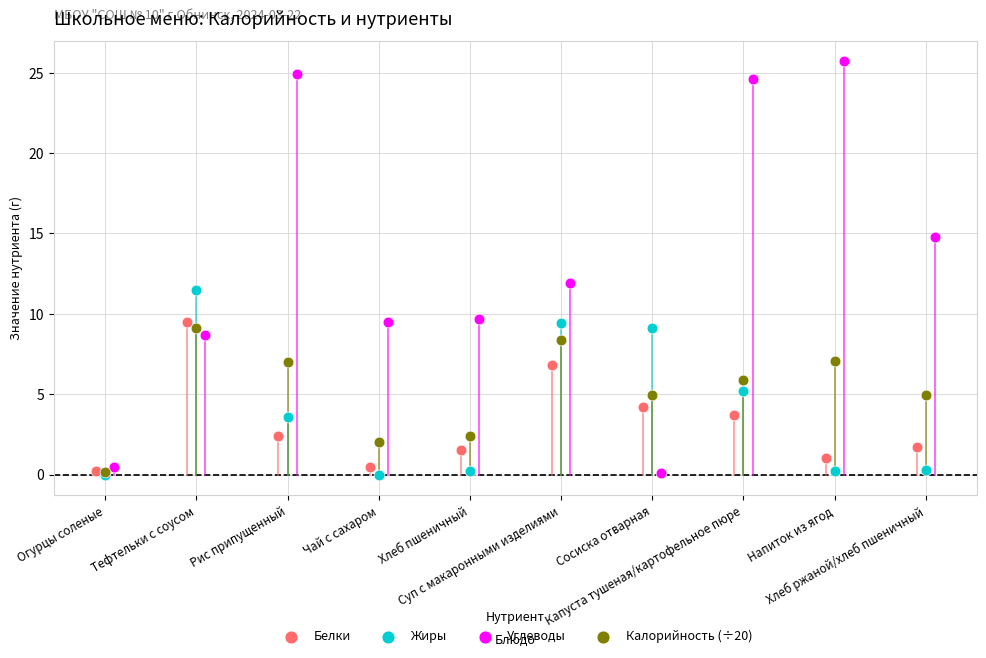

Which series reaches the maximum Y coordinate?

Углеводы